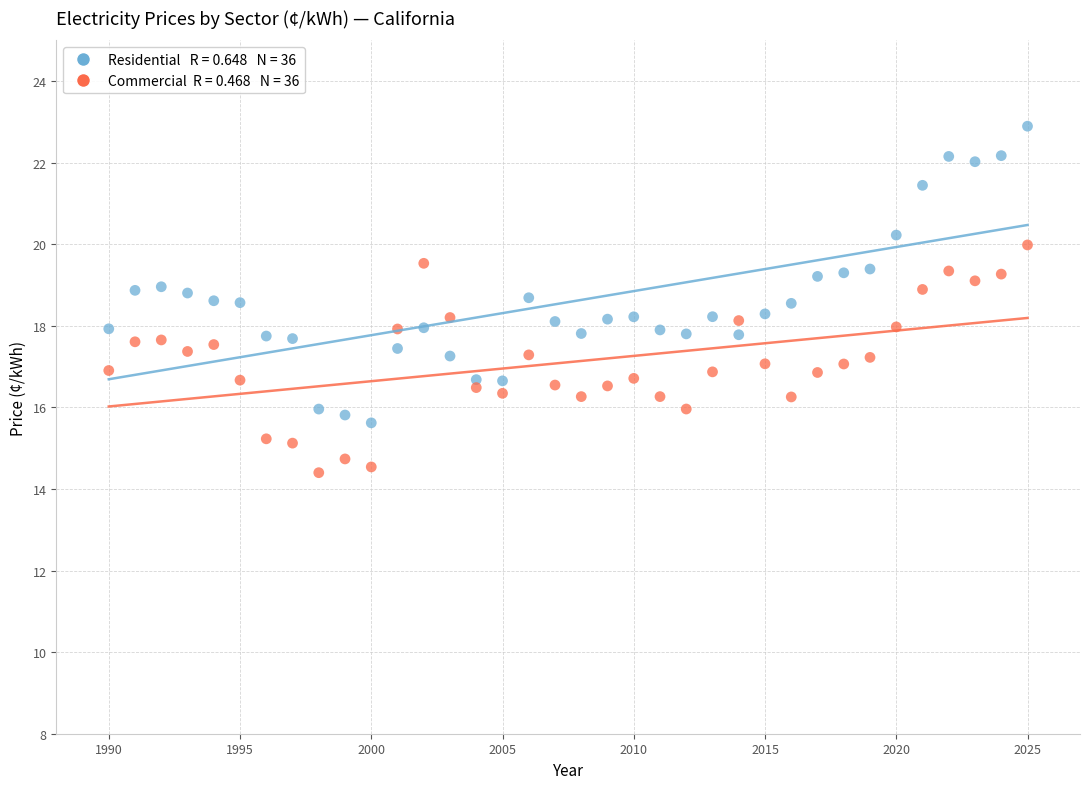

Across all data points, what is the range of Y values (max minus min)?

8.5